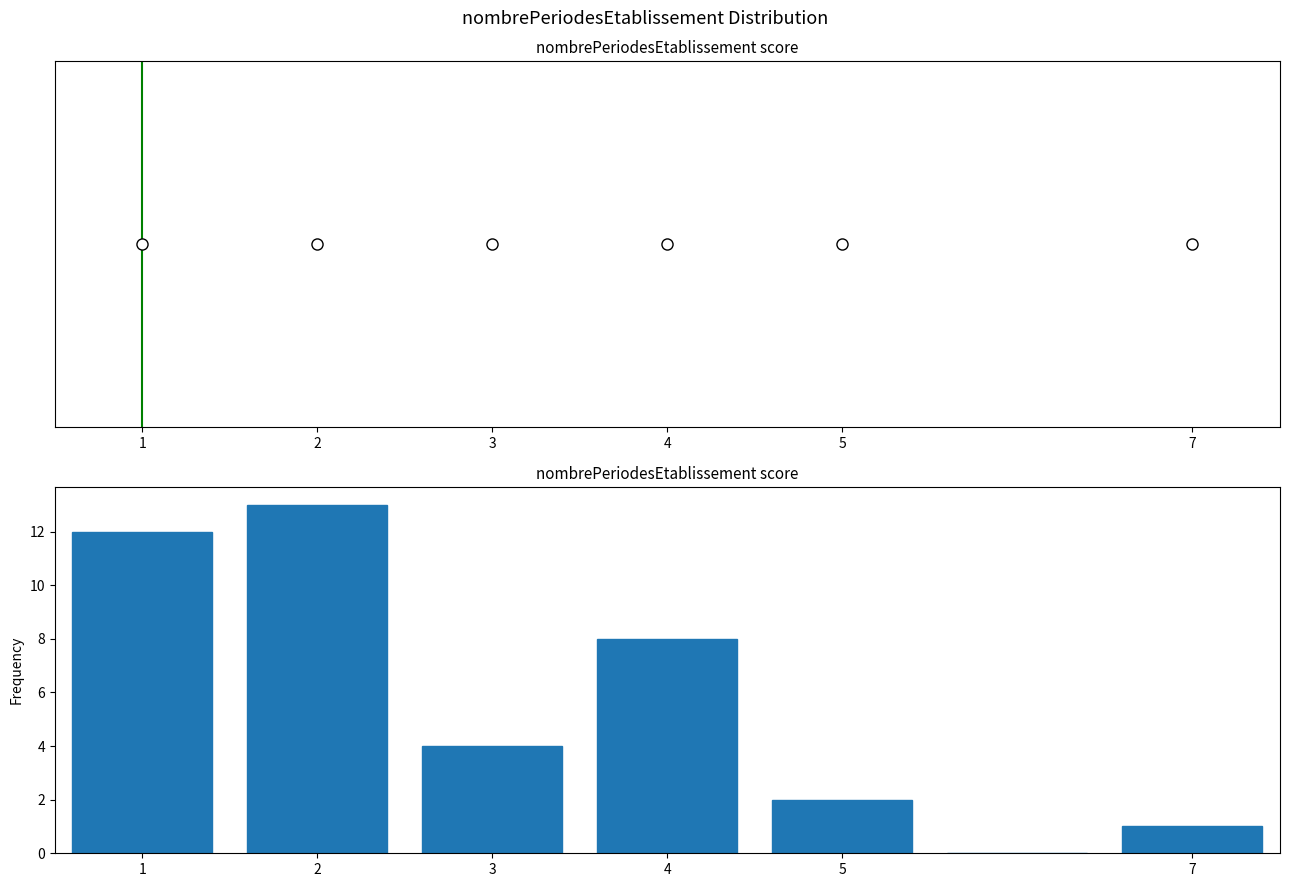

What is the height of the bar covering 2.5 to 3.5 on the x-axis? The values are not printed on the chart, so give them approximately, as read against the axis.

4